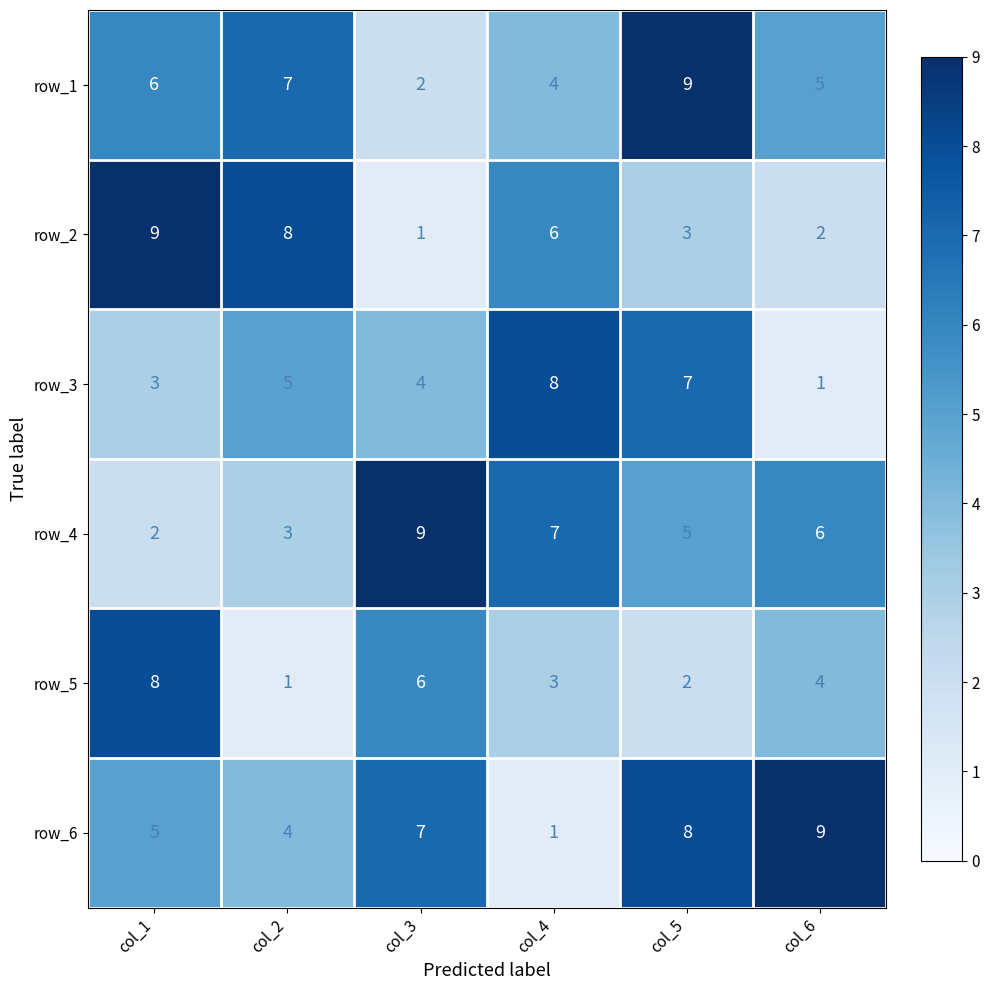

Between col_2 and col_5, which series saw the biggest shift?

row_2